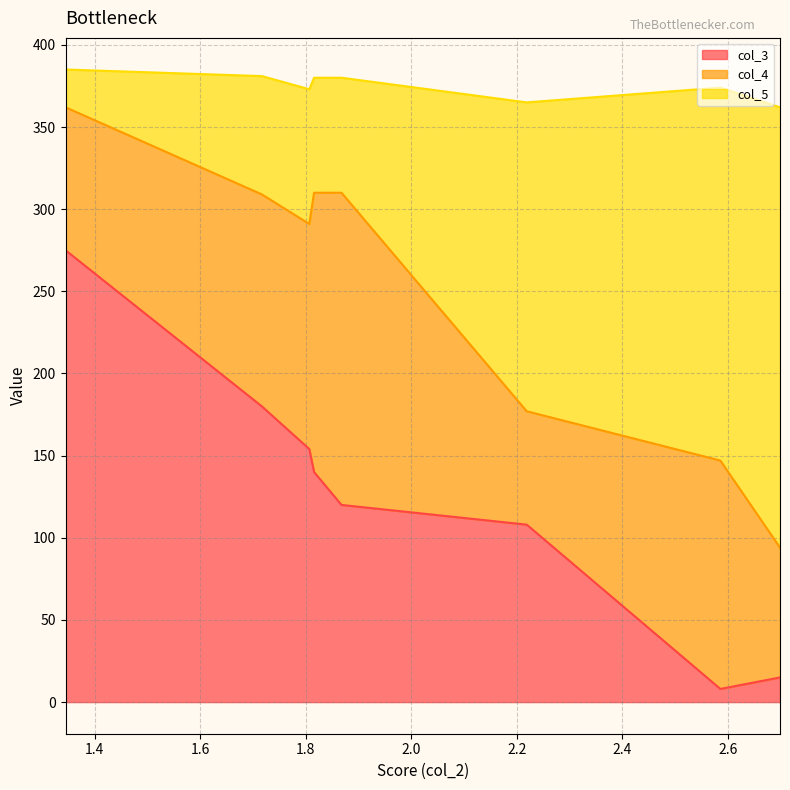

True or false: col_5 and col_3 intersect in this chart.

False